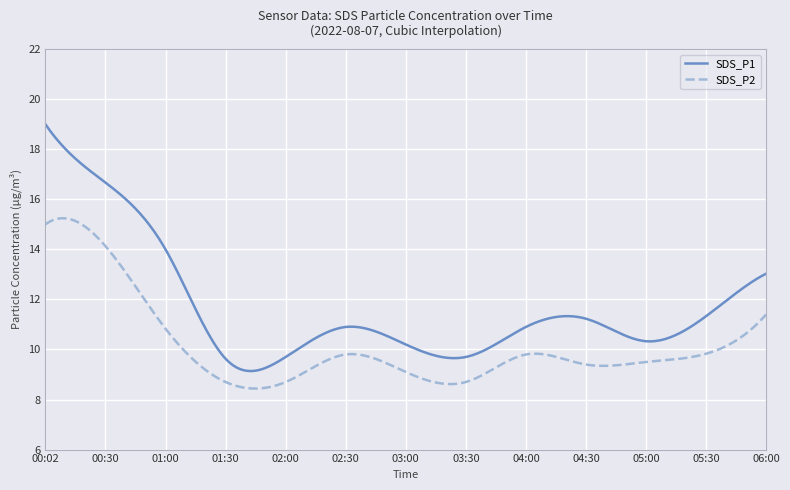

What is the minimum value for SDS_P2?

8.4